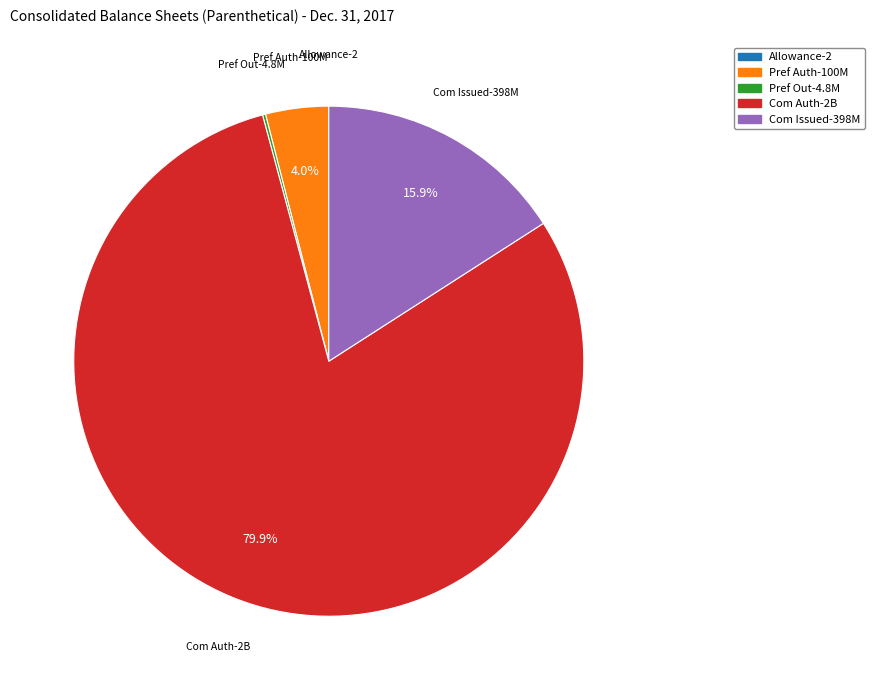

Does any single category account for the majority?

Yes